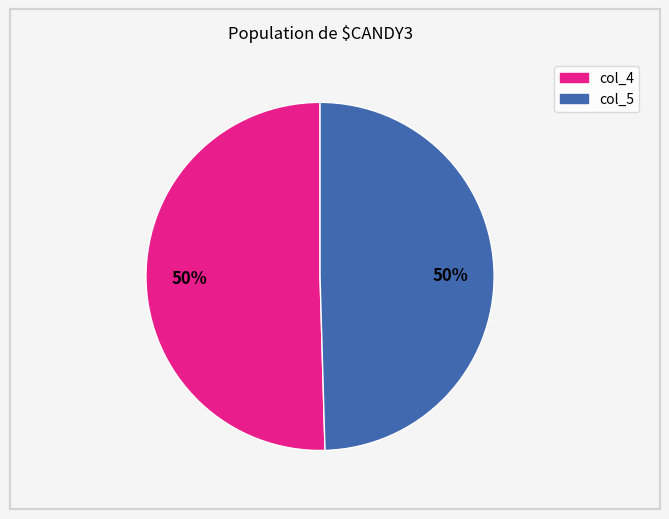

Approximately how many times larger is the value at col_4 compared to col_5?

1.0